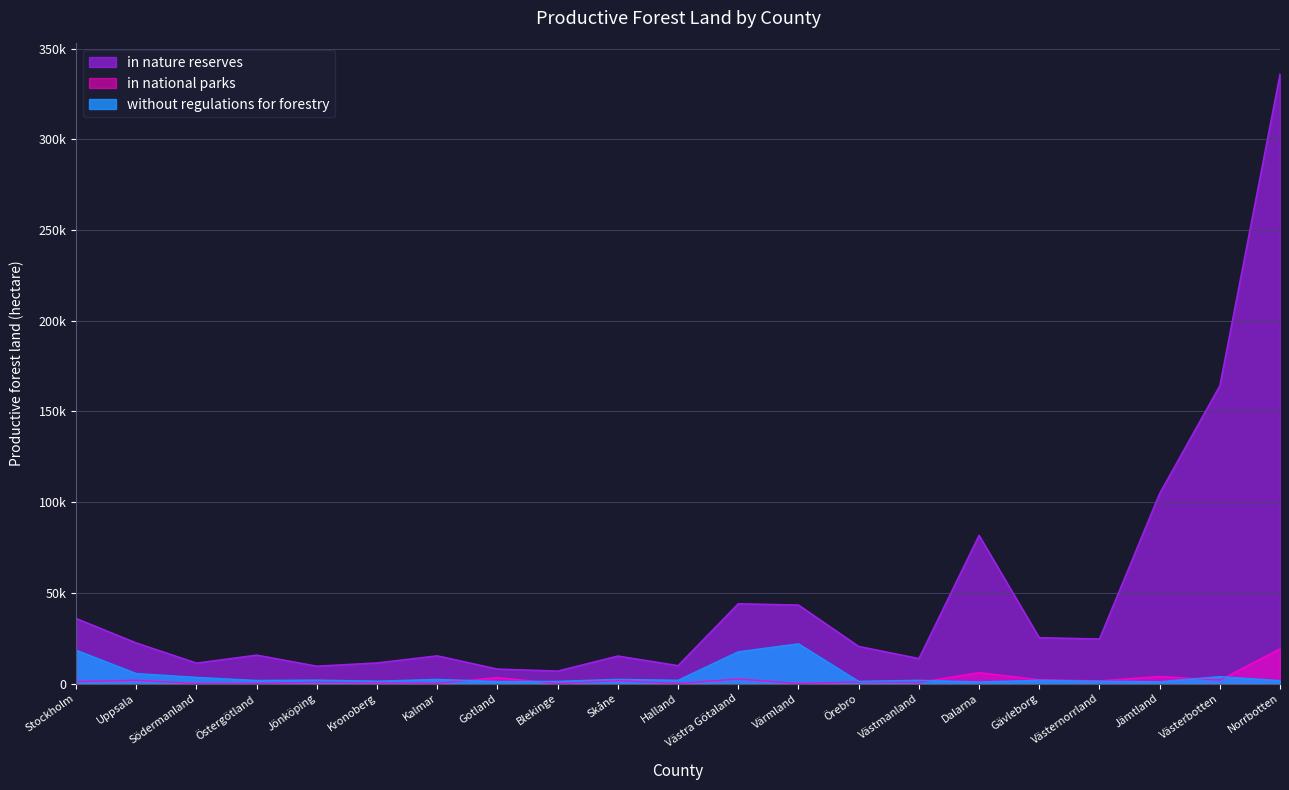

Where is in national parks nearest to the value 9550?

Dalarna